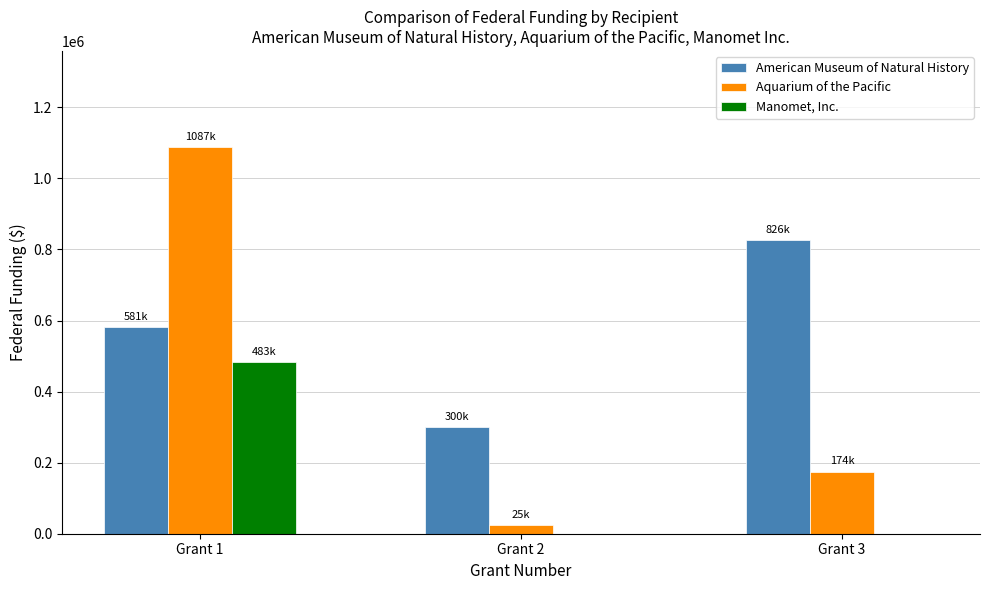

Reading left to right, transcribe all the data shown in this chart.

American Museum of Natural History: 580665	300000	826112
Aquarium of the Pacific: 1086936	25000	174431
Manomet, Inc.: 483173	0	0